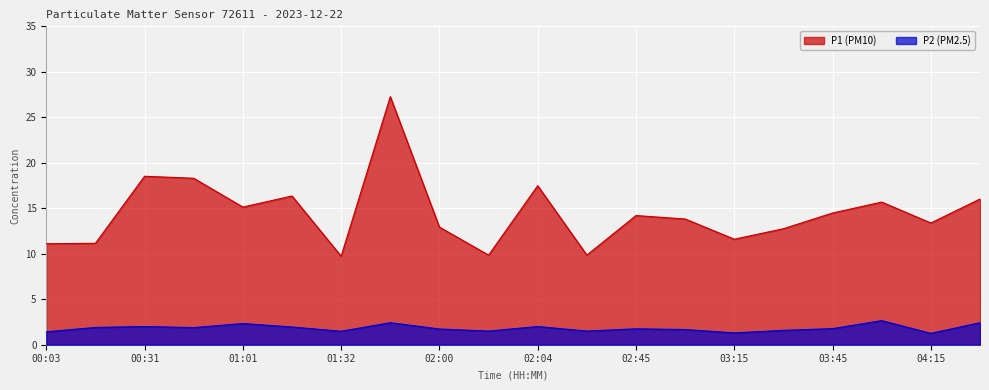

At which label is P2 closest to 1?

04:15